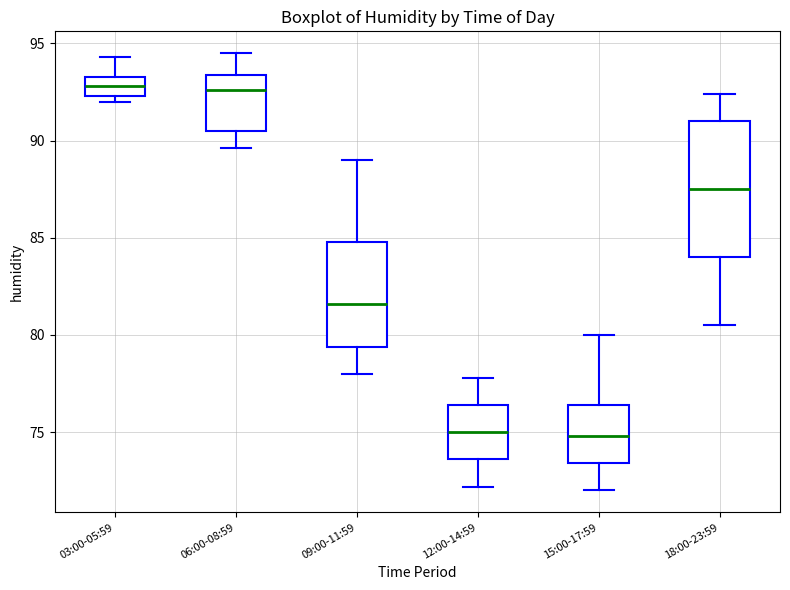

Reading left to right, transcribe this box plot: for each box, give where its median line is, the range the box spans, and where its two whiskers end, as read against the y-axis. The values are not printed on the chart, so give them approximately, as read against the axis.

03:00-05:59: median 93.0, box 92.5 to 93.5, whiskers 92.0 to 94.5
06:00-08:59: median 92.5, box 90.5 to 93.5, whiskers 89.5 to 94.5
09:00-11:59: median 81.5, box 79.5 to 85.0, whiskers 78.0 to 89.0
12:00-14:59: median 75.0, box 73.5 to 76.5, whiskers 72.0 to 78.0
15:00-17:59: median 75.0, box 73.5 to 76.5, whiskers 72.0 to 80.0
18:00-23:59: median 87.5, box 84.0 to 91.0, whiskers 80.5 to 92.5